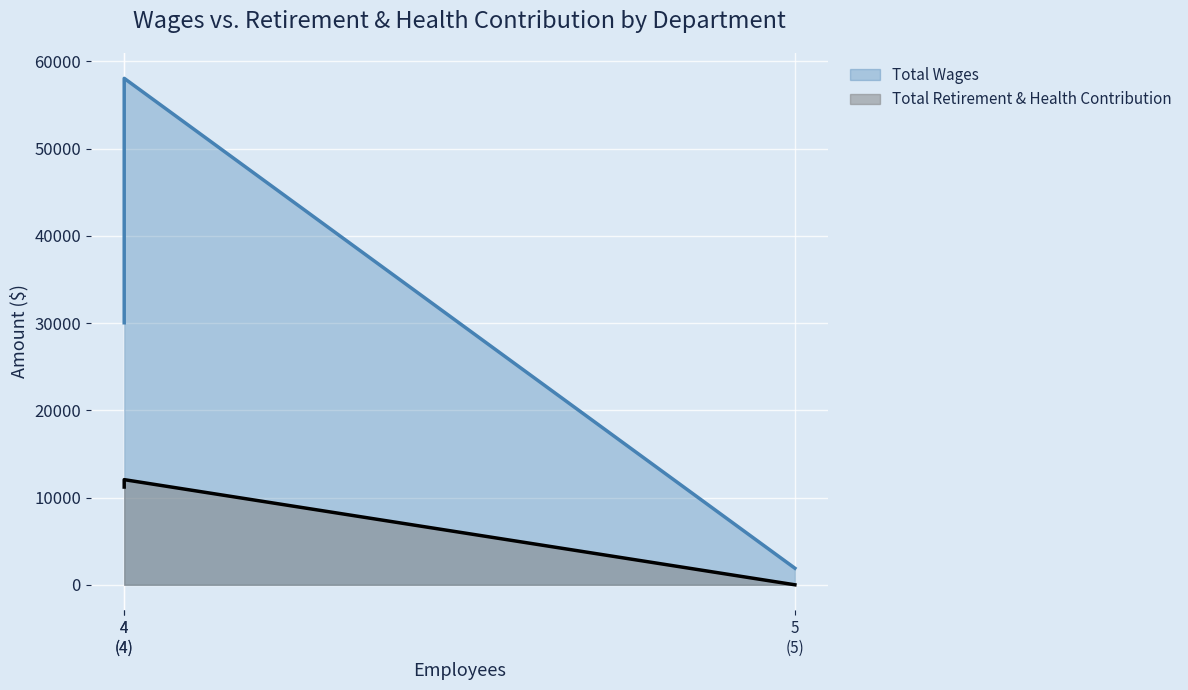

Is the value of Total Wages at 4
(4) greater than the value of Total Retirement & Health Contribution at 5
(5)?

Yes